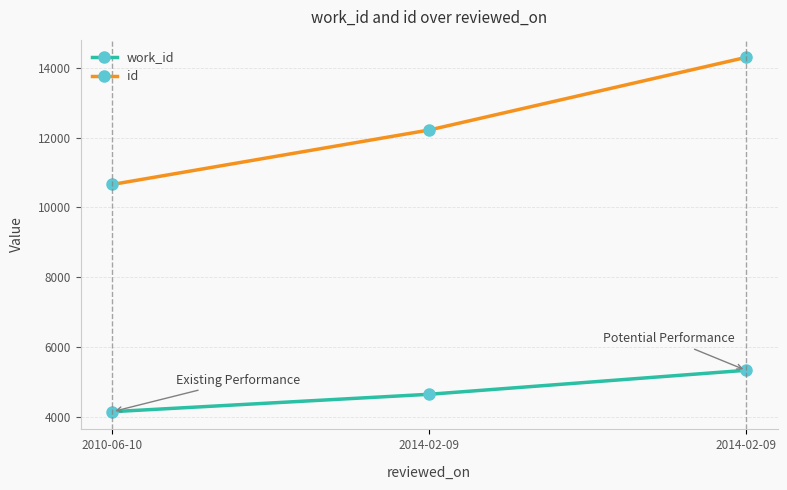

Reading left to right, extract all data points from this chart.

work_id: 2010-06-10=4141	2014-02-09=4640	2014-02-09=5328
id: 2010-06-10=10658	2014-02-09=12219	2014-02-09=14302